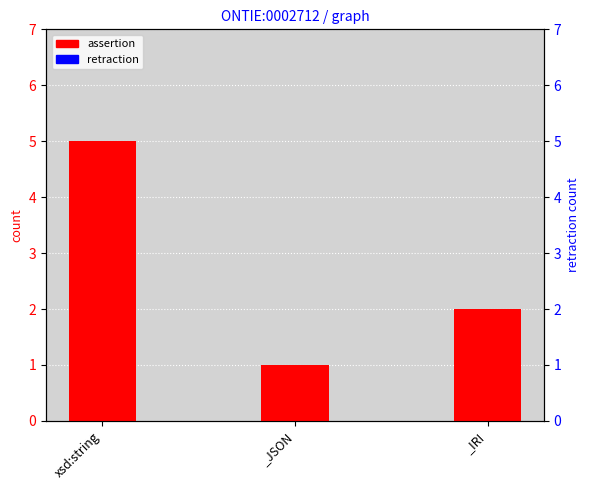

Which series has the largest range (max minus min)?

assertion